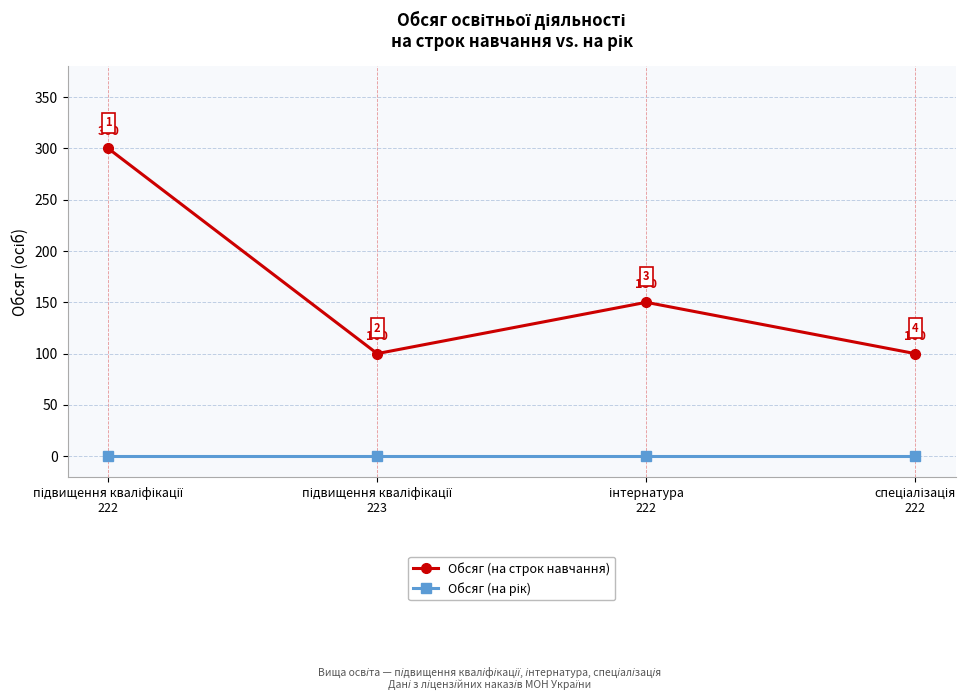

What is the sum of all Обсяг (на строк навчання) values?

650